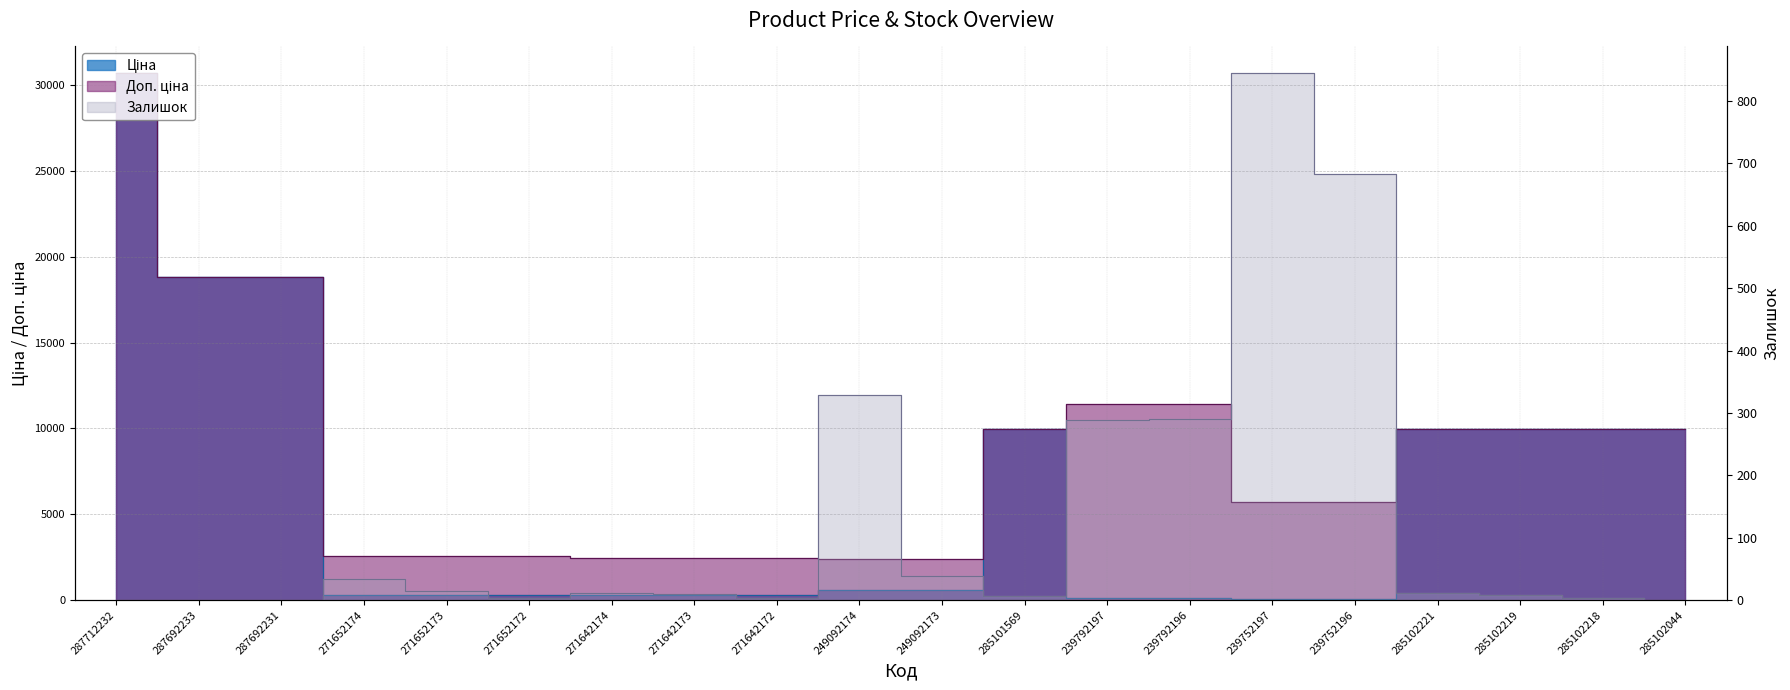

True or false: Ціна has more than 2 interior local peaks.

False